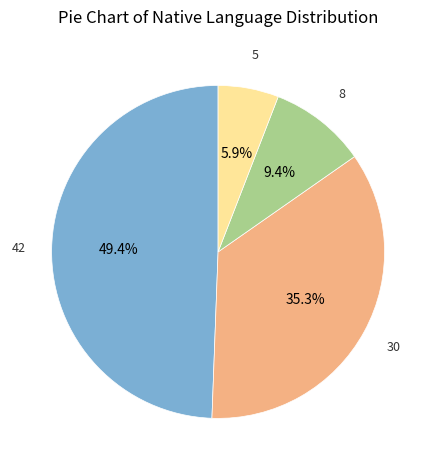

Does any single category account for the majority?

No